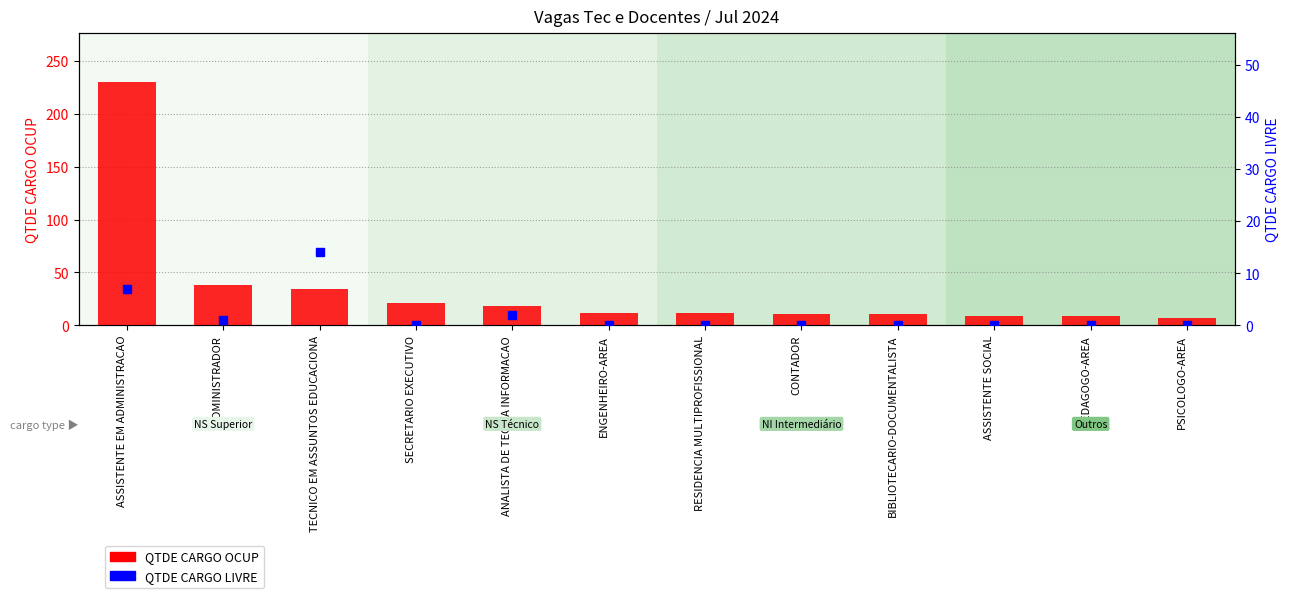

Are the bars grouped side by side (vs. stacked)?

Yes